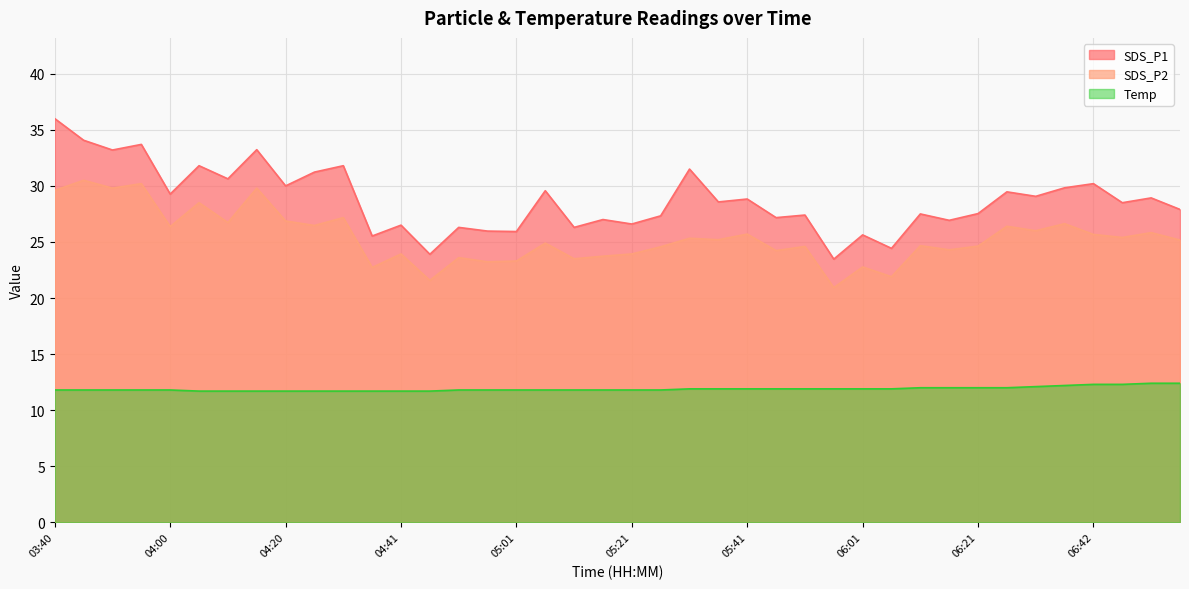

At which label is Temp closest to 12?

06:11